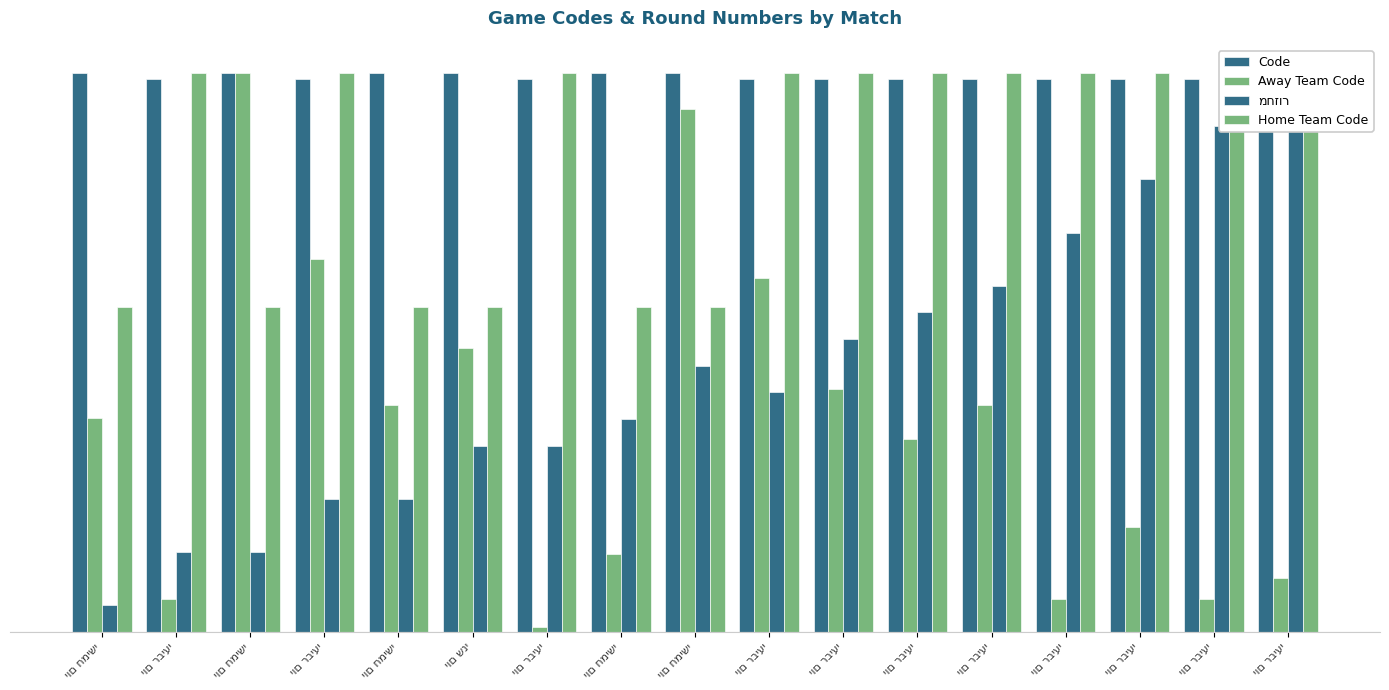

How many data points does each series have?

17